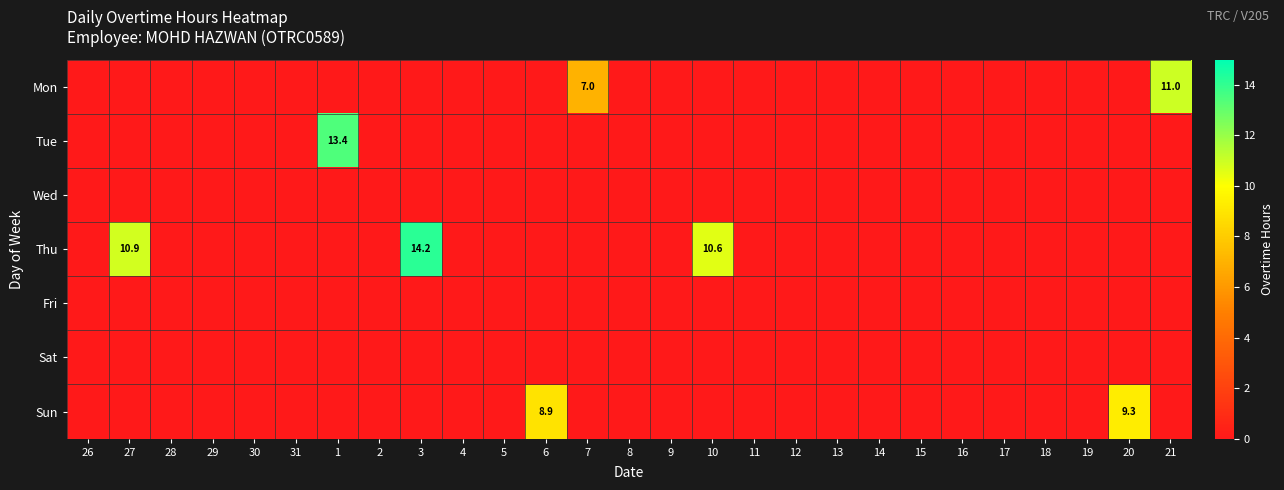

The value of Fri at 6 is 0.0. True or false?

True